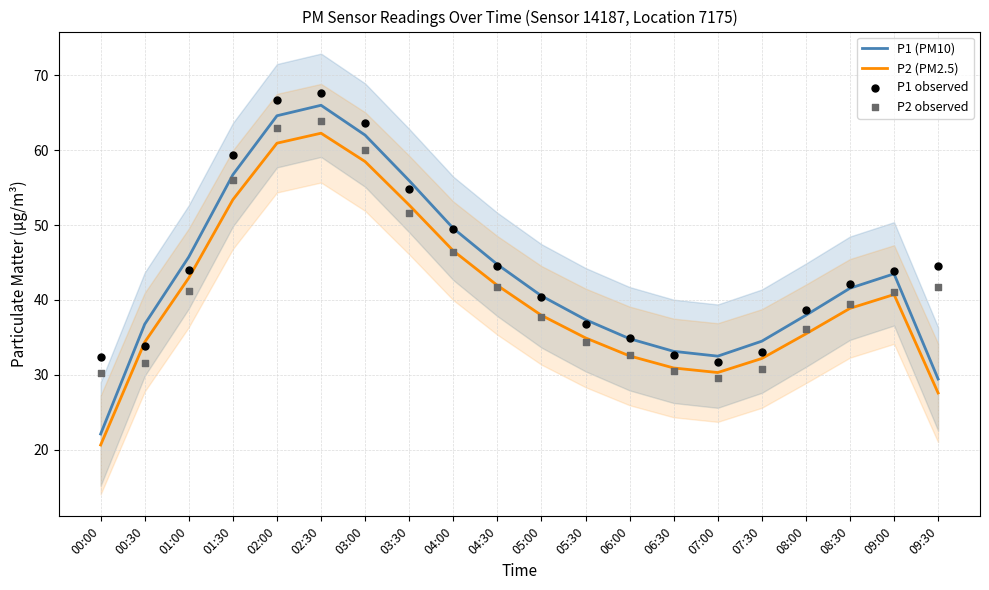

Which series has the widest spread of Y values?

P1 (PM10)